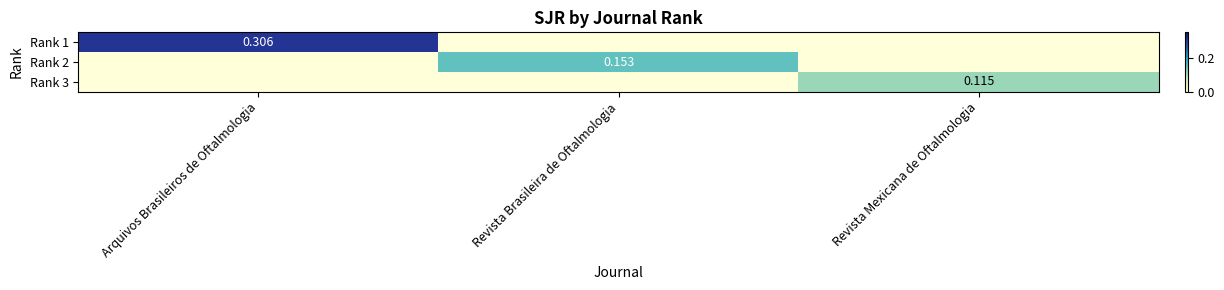

Rank the series by their average value, from highest to lowest.

Rank 1, Rank 2, Rank 3